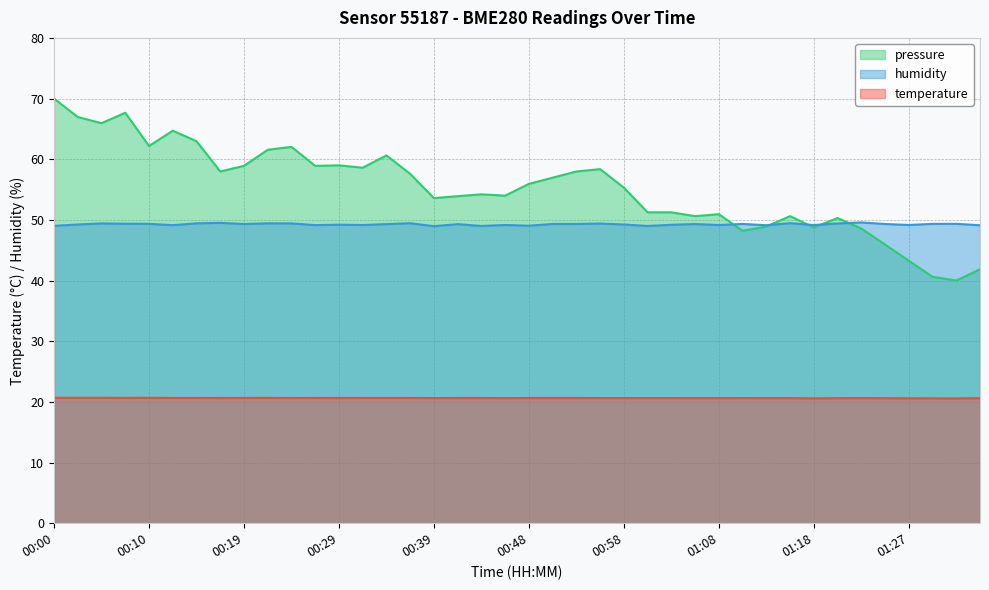

What is the difference between the maximum and minimum values in the humidity series?

0.6